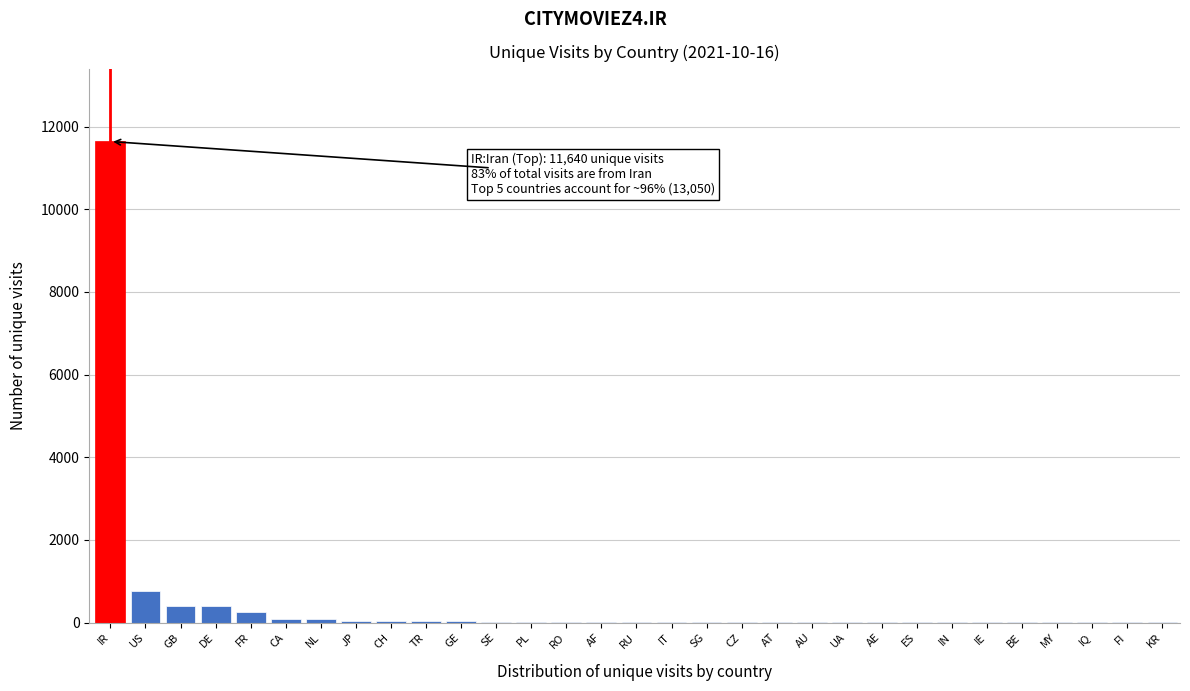

What is the maximum value shown in the chart?

11640